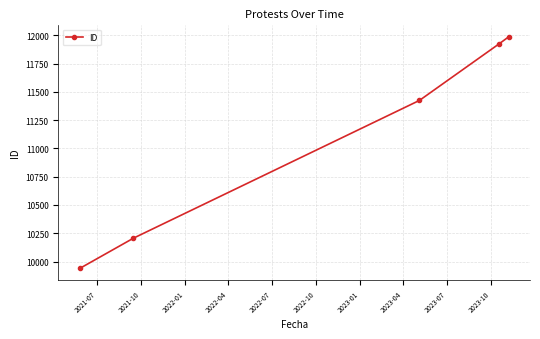

What is the sum of all values?

55482